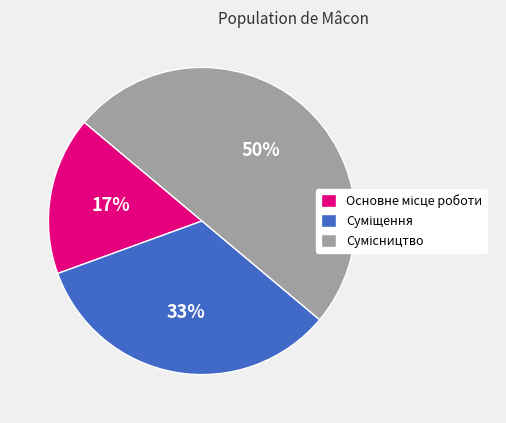

To the nearest percent, what is the difference between the largest and smallest slice percentages?

33%